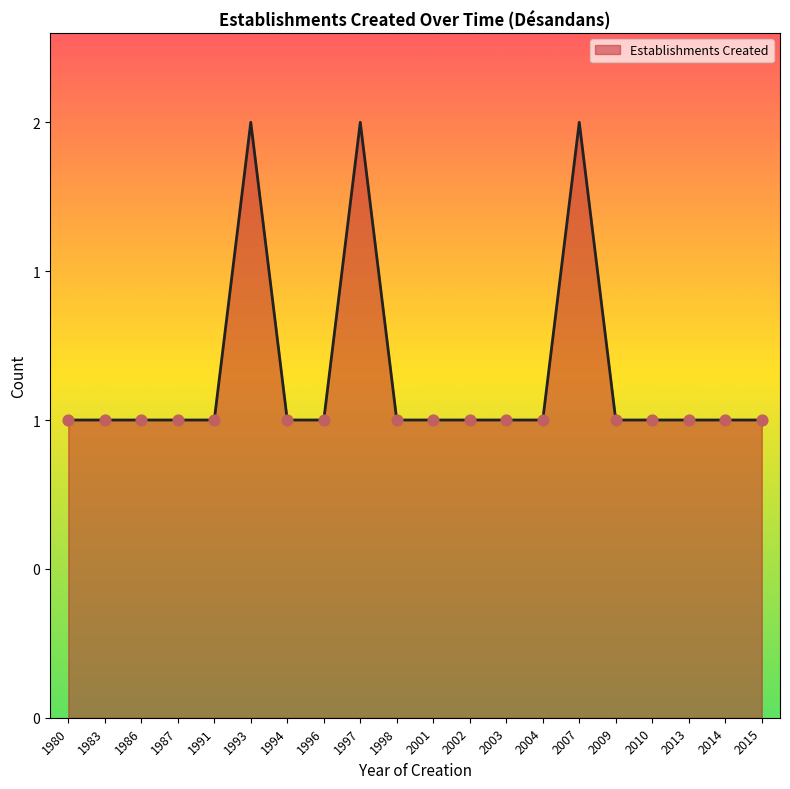

Which has a higher value, 1980 or 2009?

1980